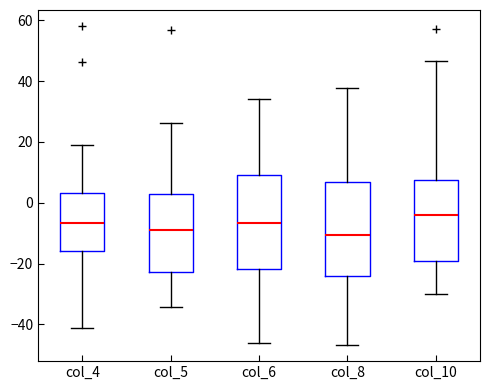

Where is the upper edge of the box for col_5 on the y-axis? The values are not printed on the chart, so give them approximately, as read against the axis.

2